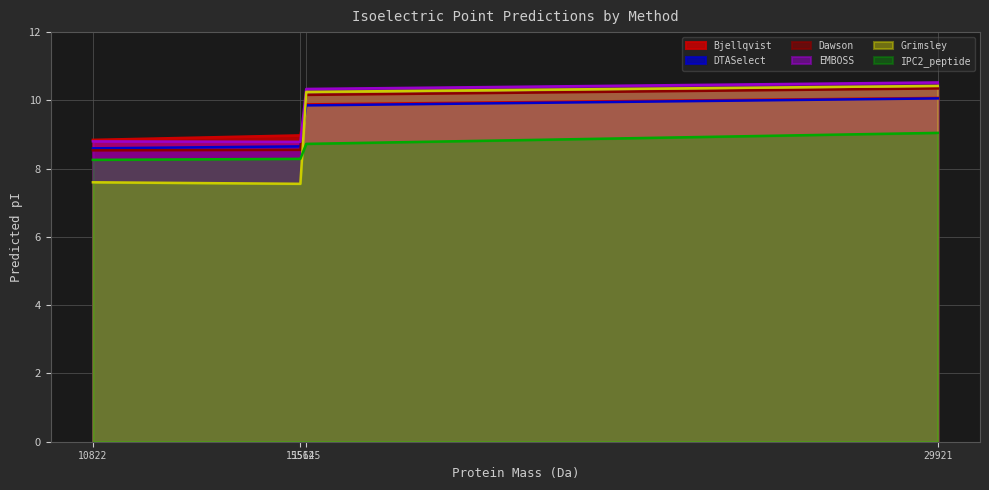

What are all the series names shown in the legend?

Bjellqvist, DTASelect, Dawson, EMBOSS, Grimsley, IPC2_peptide